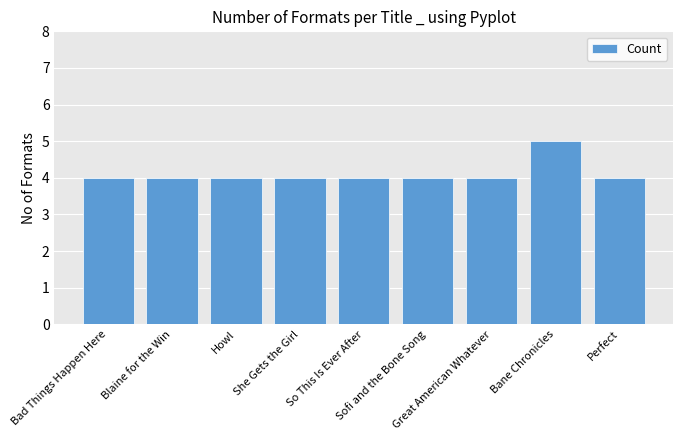

Are the bars grouped side by side (vs. stacked)?

No